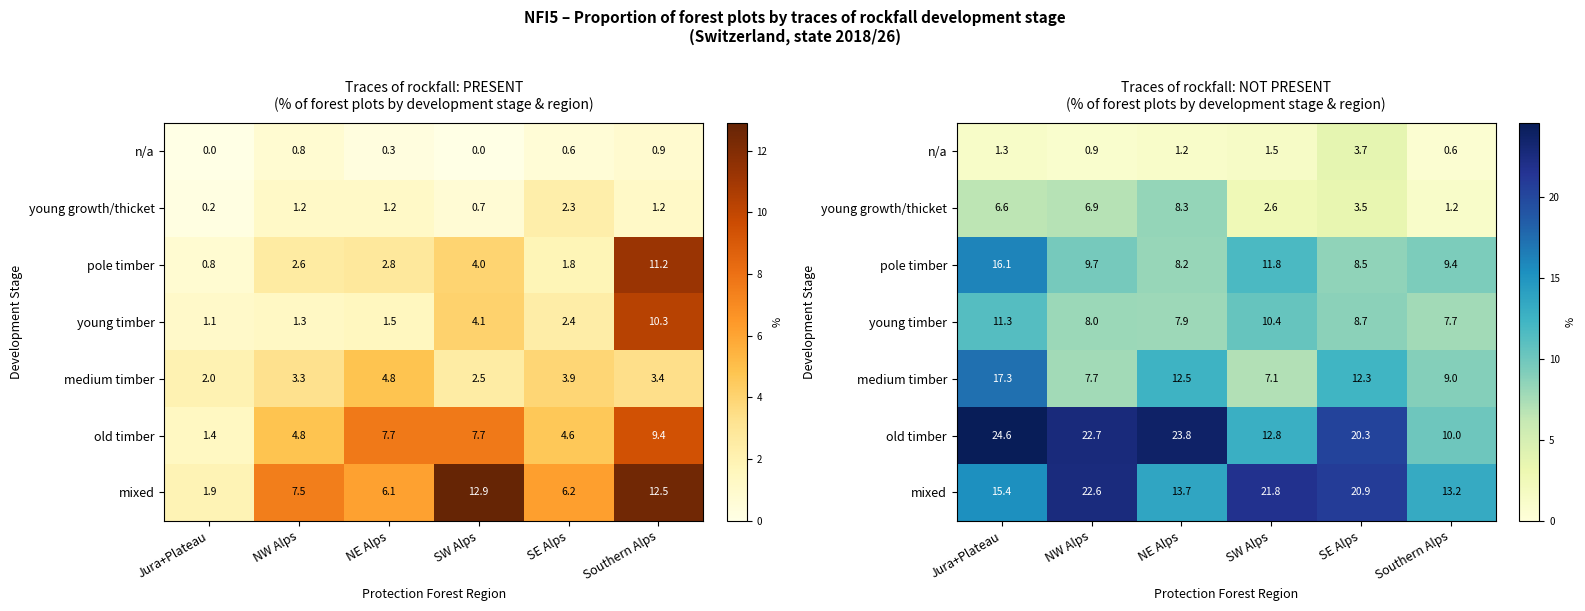

Where does the pole timber series first go above 9?

Jura+Plateau